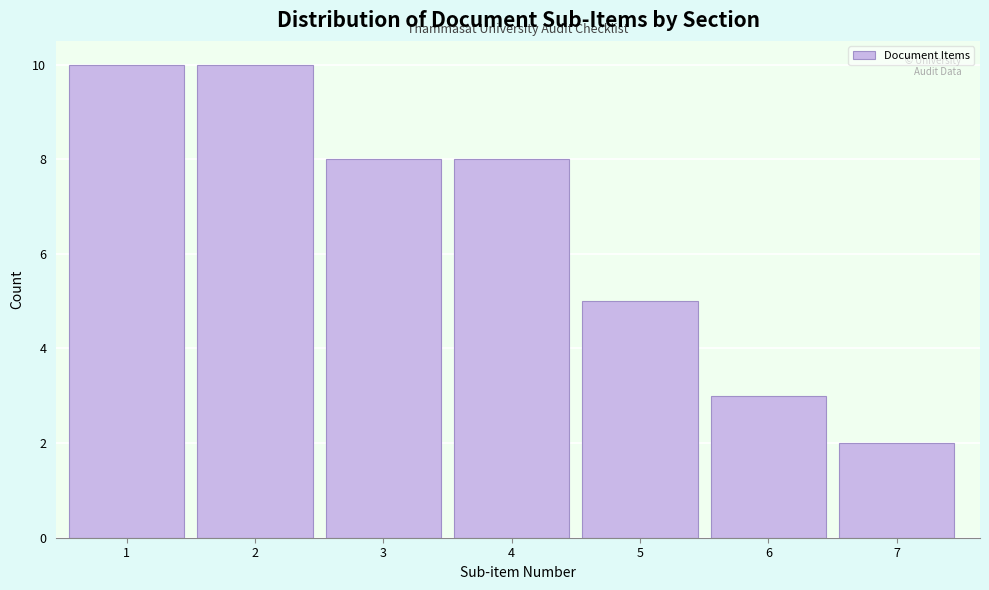

Reading left to right, extract all data points from this chart.

10	10	8	8	5	3	2